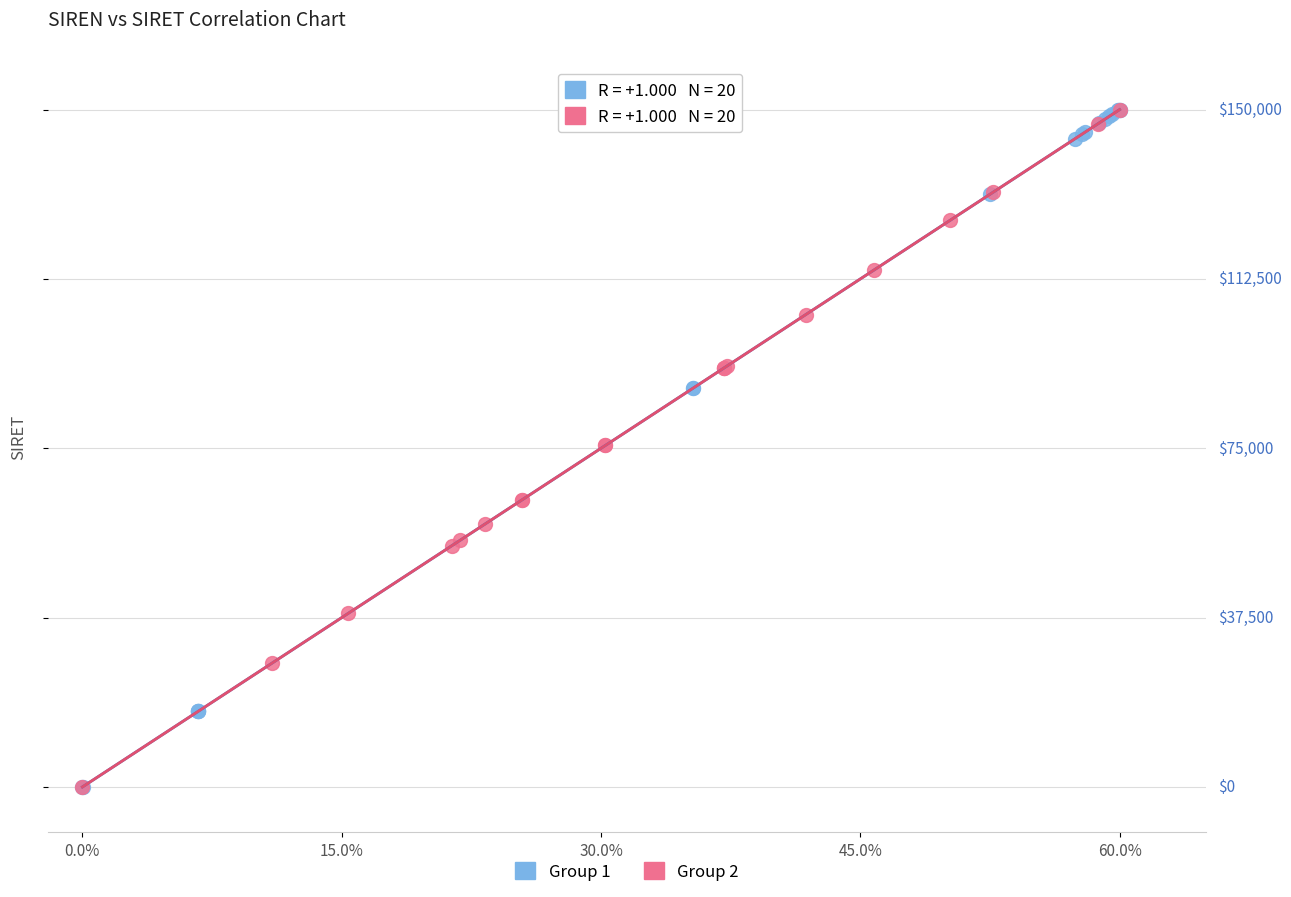

What are all the series names shown in the legend?

Group 1, Group 2